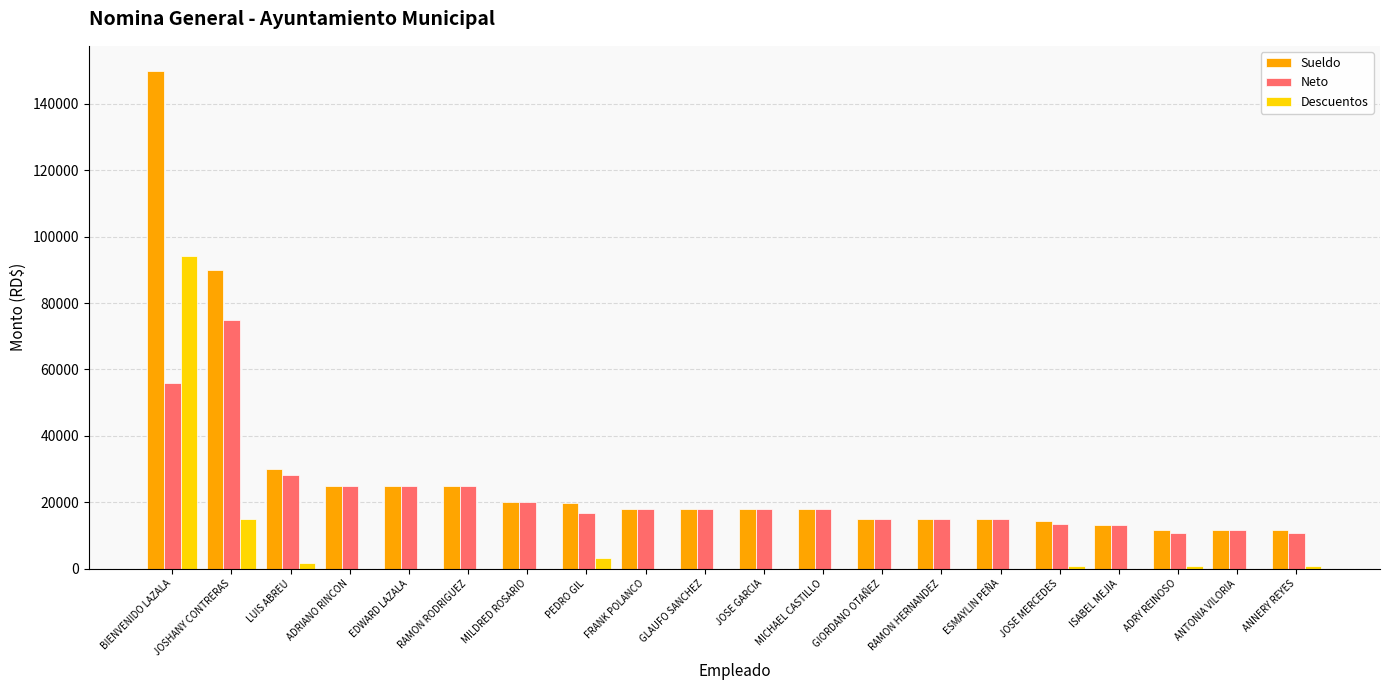

At which category is the sum across all series the highest?

BIENVENIDO LAZALA